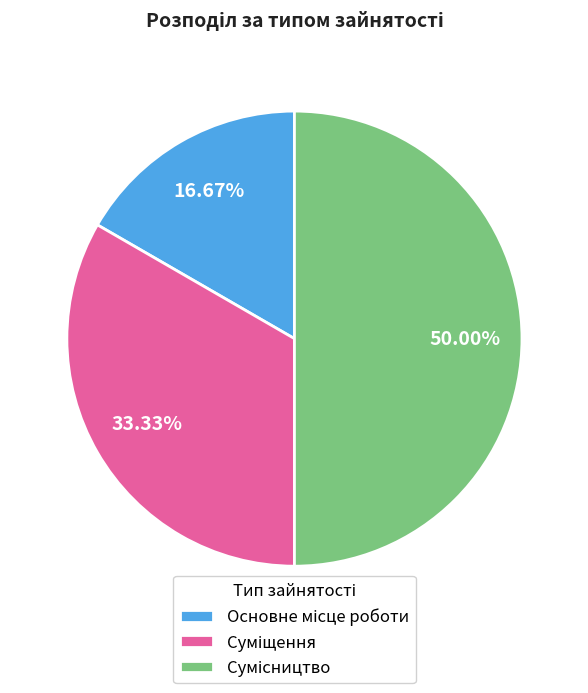

How many segments does this pie chart have?

3